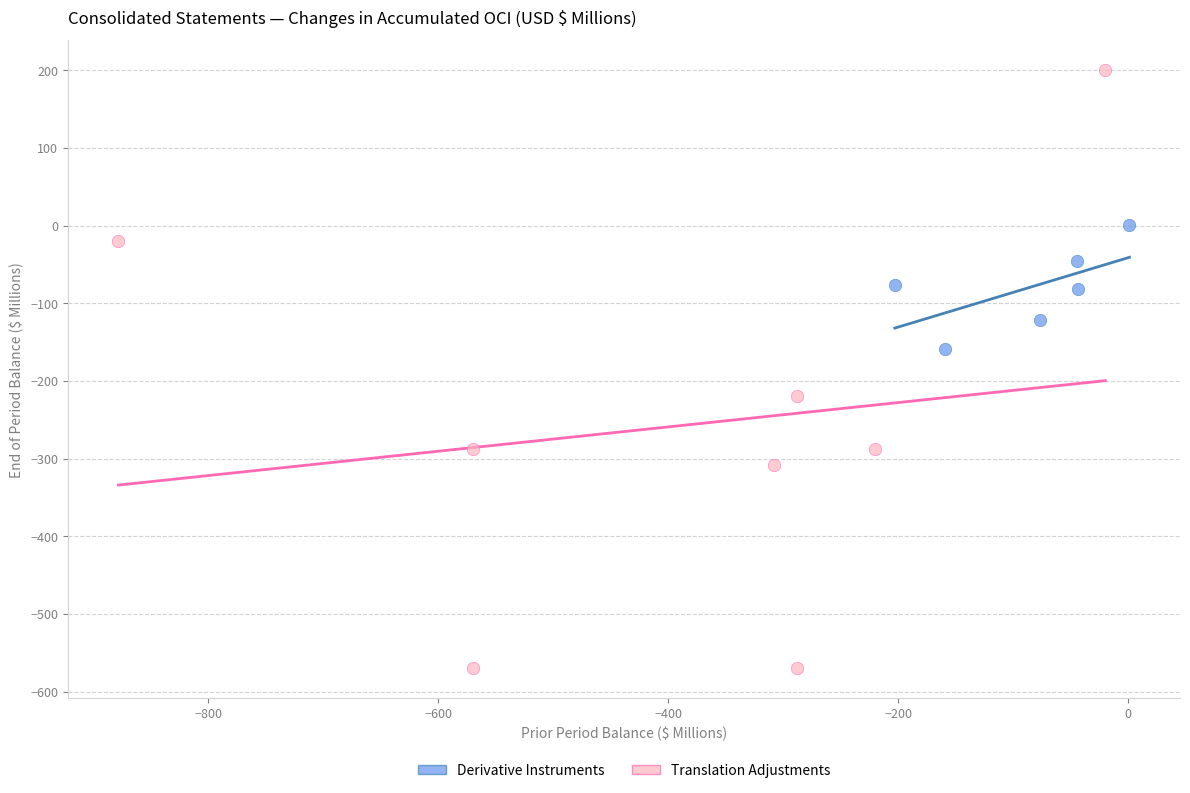

Which series has the widest spread of Y values?

Translation Adjustments